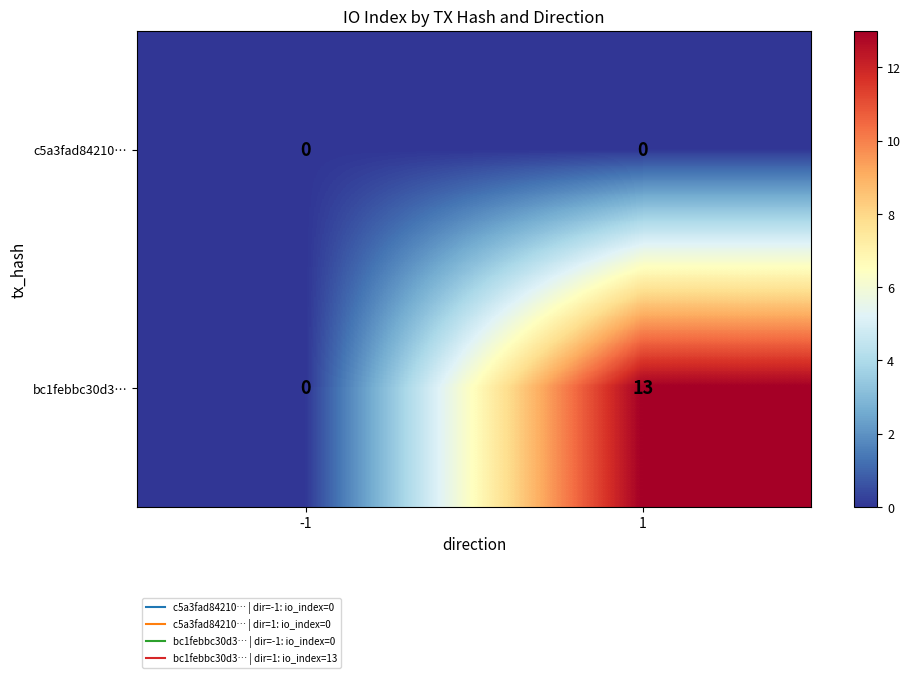

List the series in order of their peak value, lowest first.

c5a3fad84210…, bc1febbc30d3…